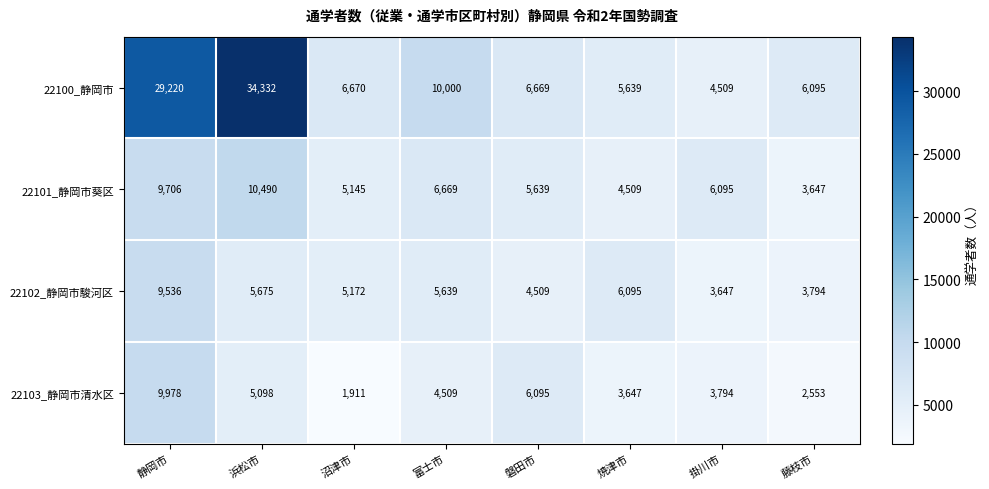

How many distinct data groups are displayed?

4